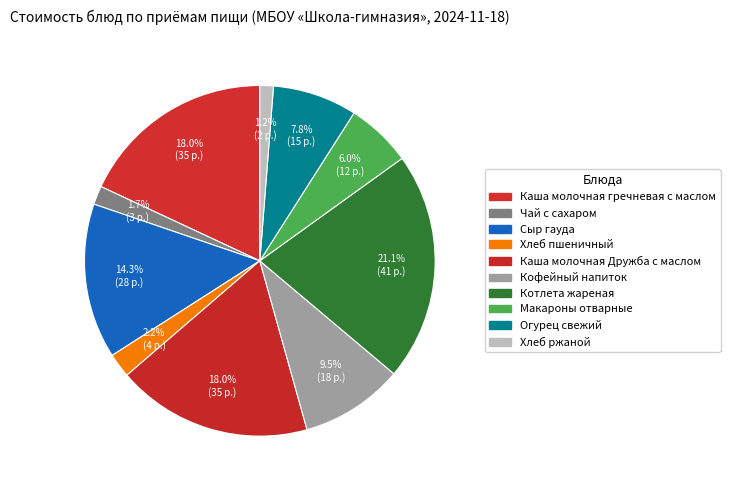

Is it true that Хлеб ржаной is 11% of the pie?

False